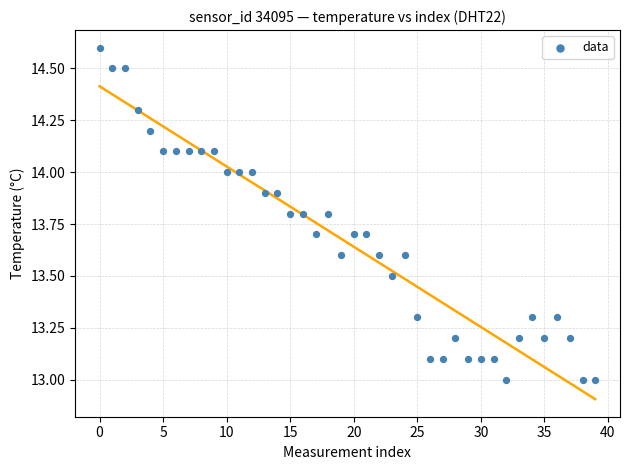

What is the range of Y values (max minus min)?

1.6